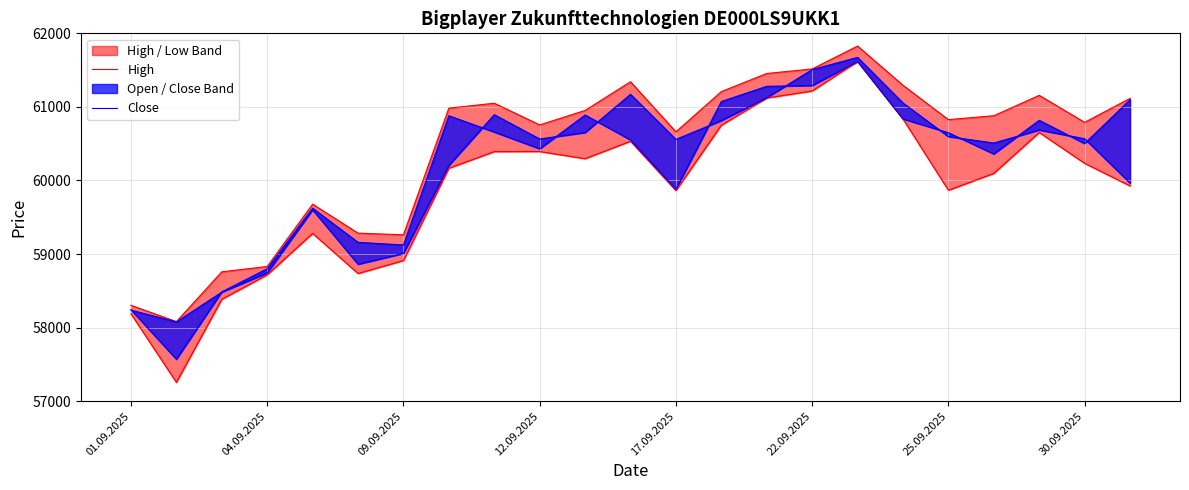

Is the value of High at 18 greater than the value of Close at 13?

No